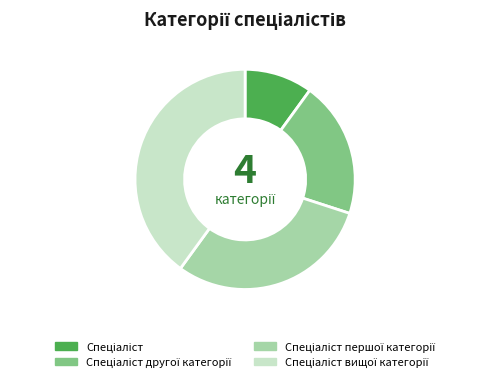

Does any single category account for the majority?

No